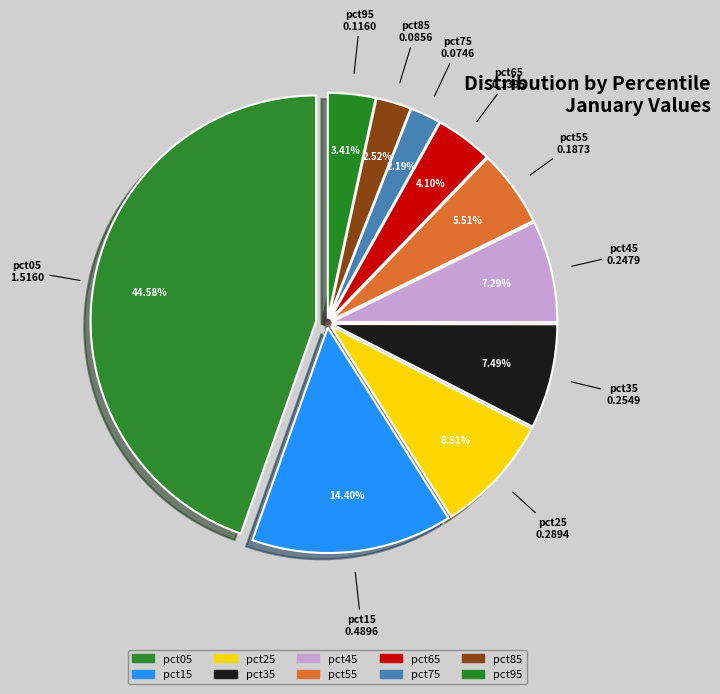

How many segments does this pie chart have?

10